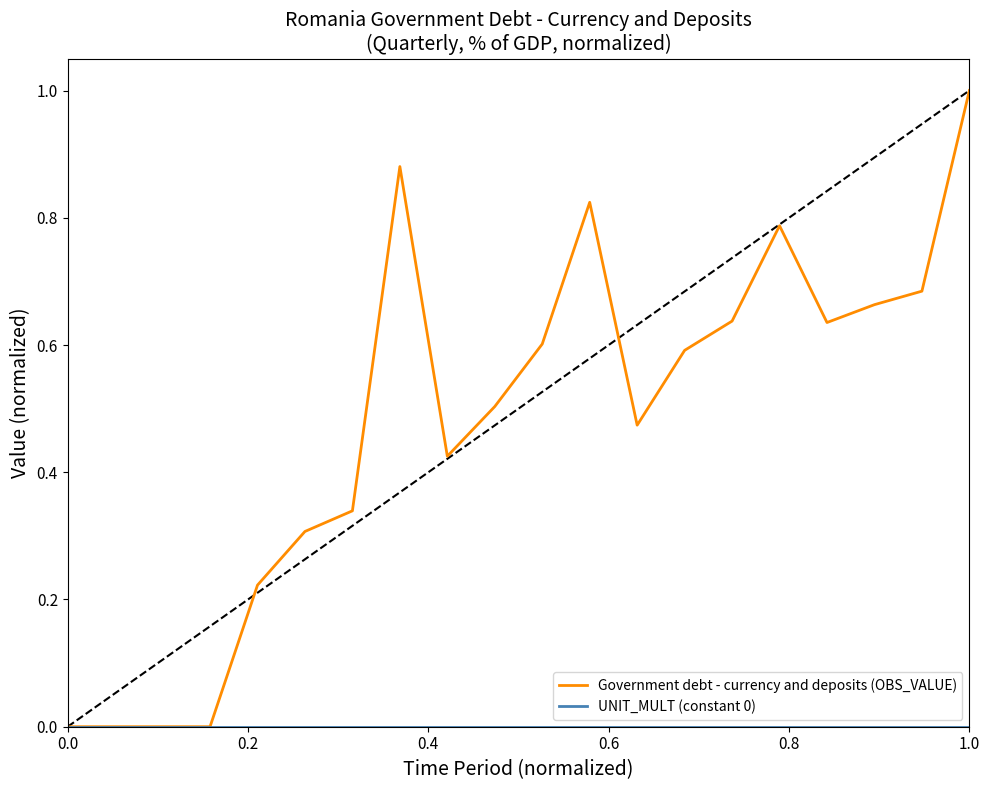

Which series has the largest total across all categories?

Government debt - currency and deposits (OBS_VALUE)